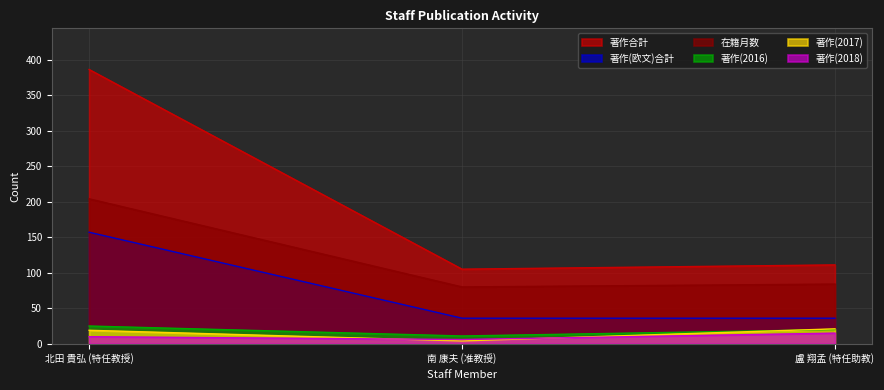

At which label does 著作(2017) reach its peak?

盧 翔孟 (特任助教)